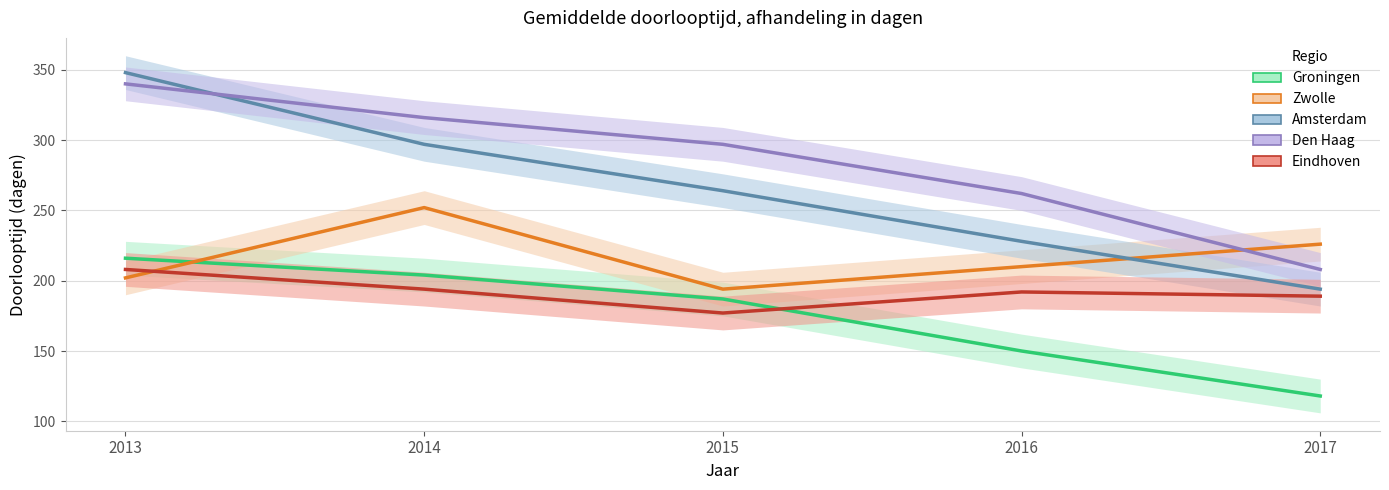

Where is Zwolle nearest to the value 223?

2017